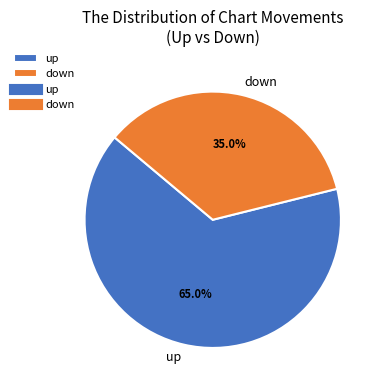

Which slice represents more than half of the pie?

up